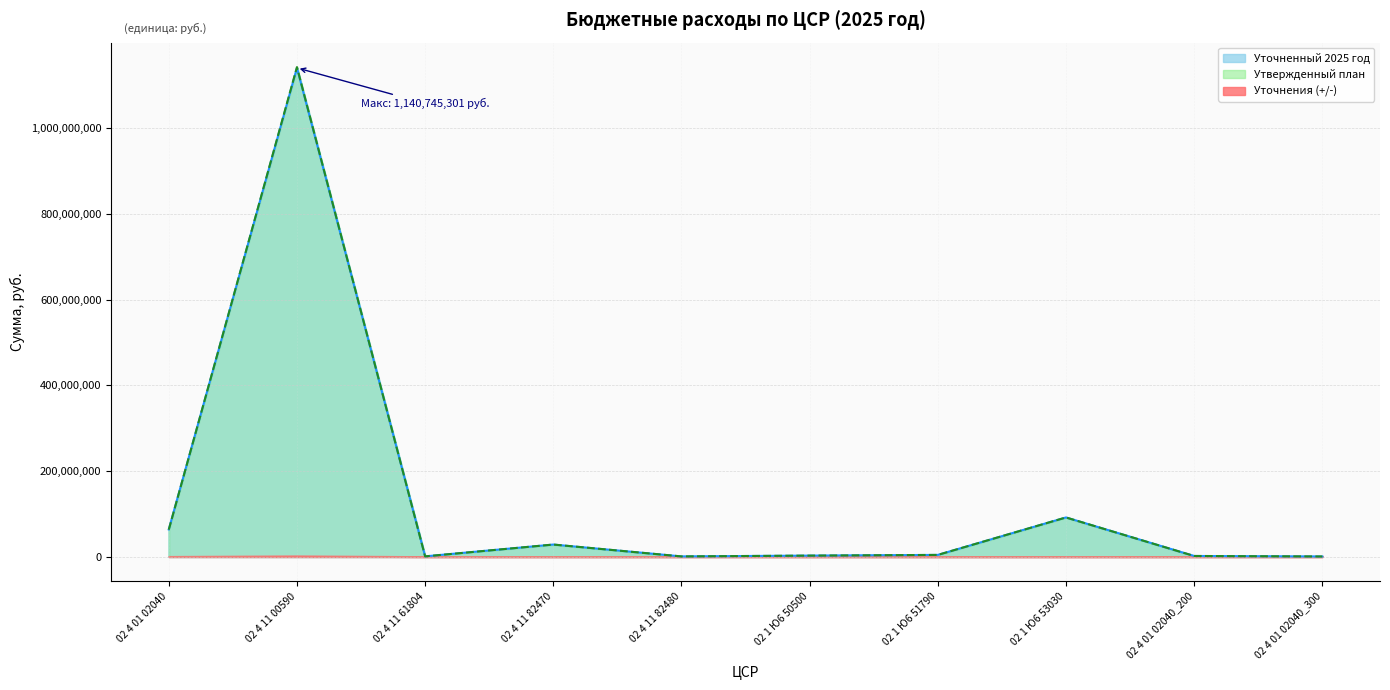

In Утвержденный план, how many points are higher than both neighbors (excluding endpoints)?

3